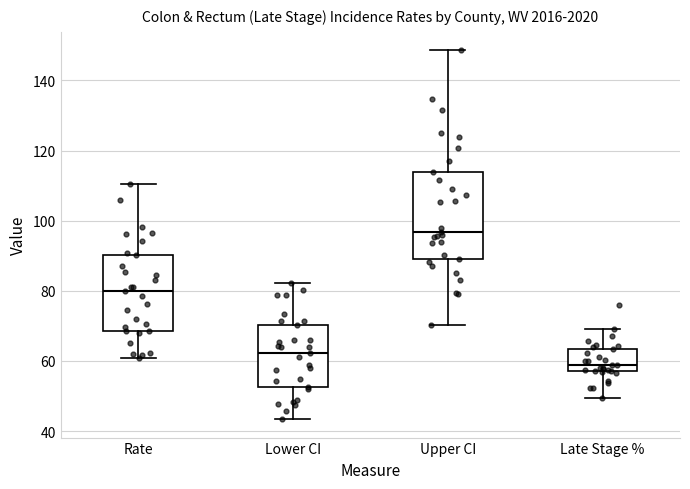

Which box's median line is the lowest?

Late Stage %